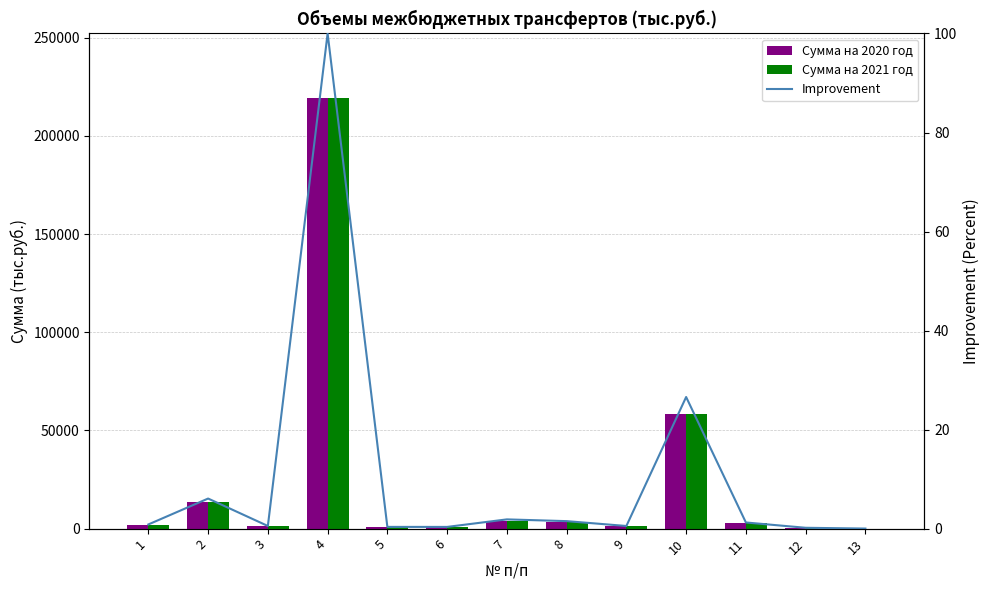

At which category does the chart reach its minimum across all series?

13